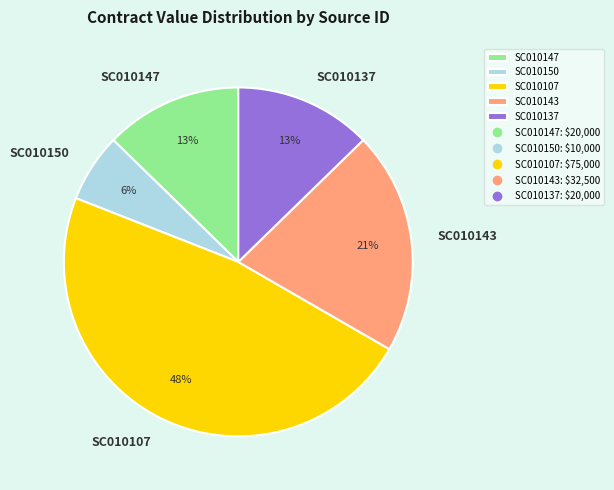

What percentage is the SC010147 slice, to the nearest percent?

13%